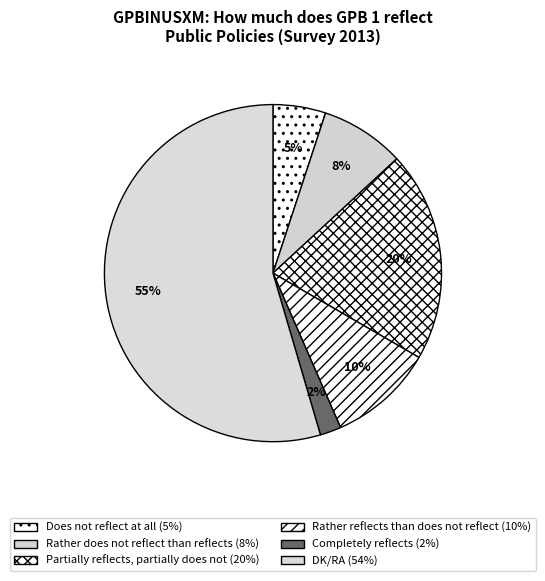

What is the majority slice?

DK/RA